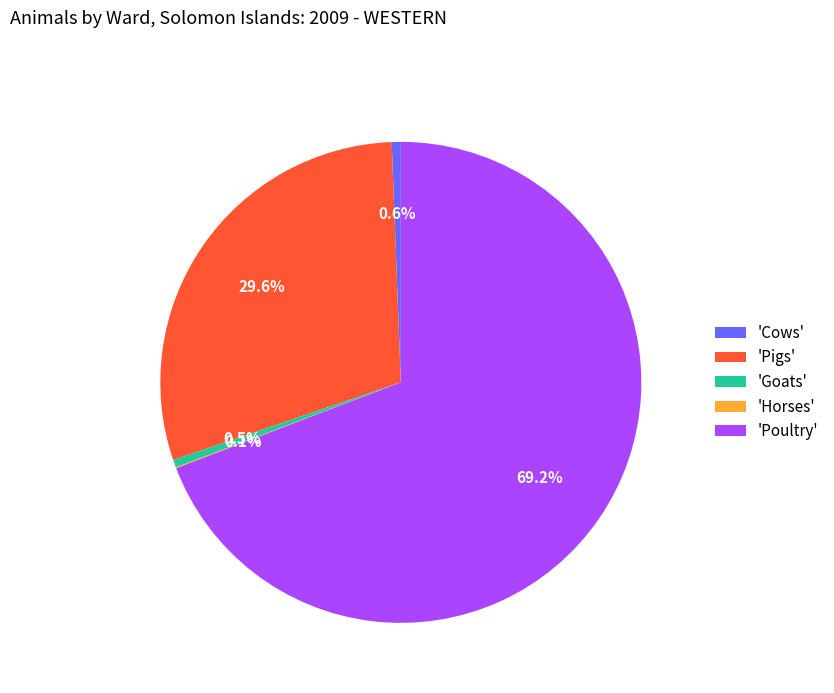

Do 'Poultry' and 'Goats' together represent more than half of the pie?

Yes